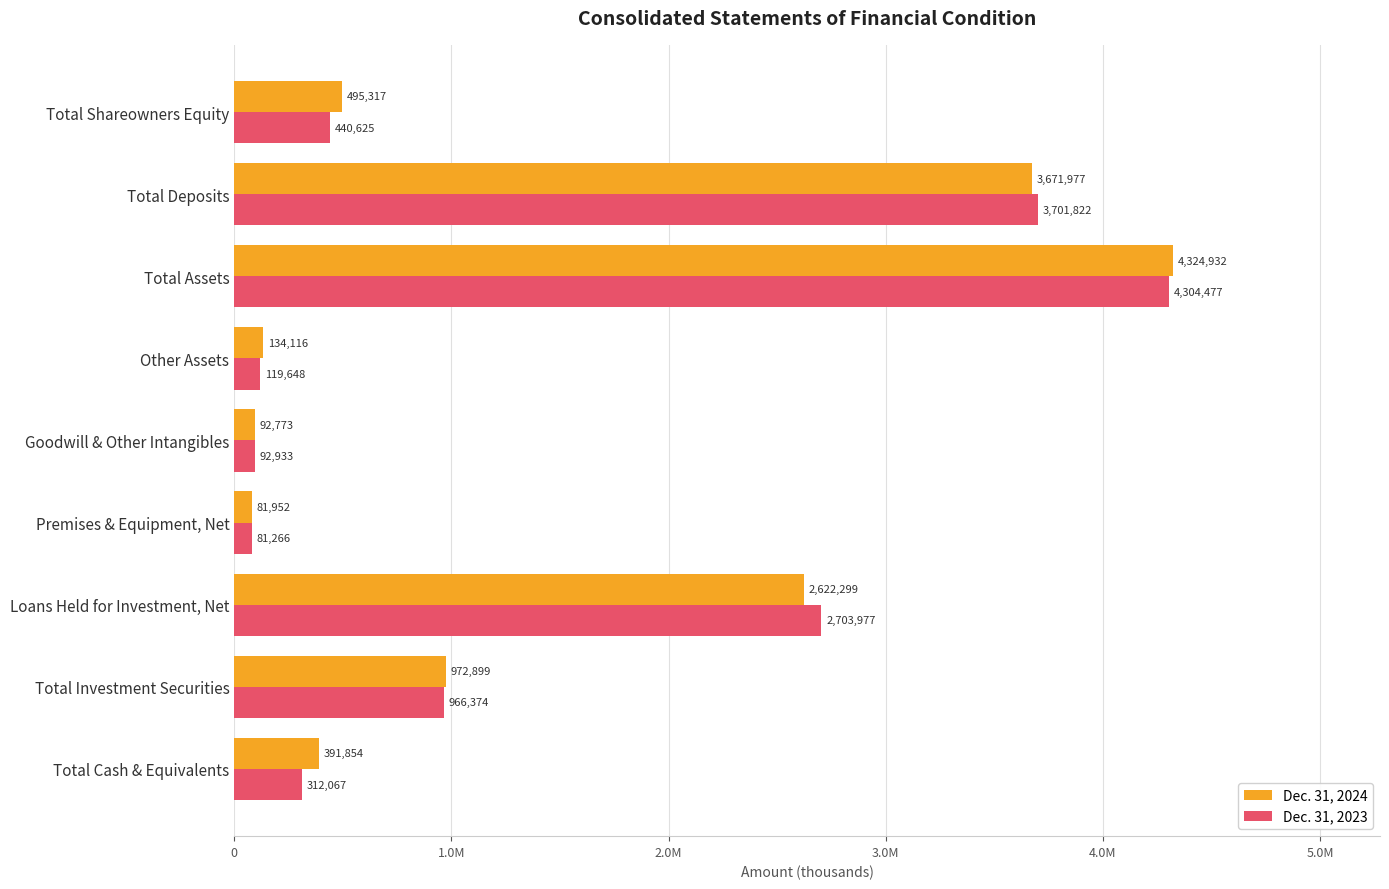

Which category has the highest value in the Dec. 31, 2023 series?

Total Assets